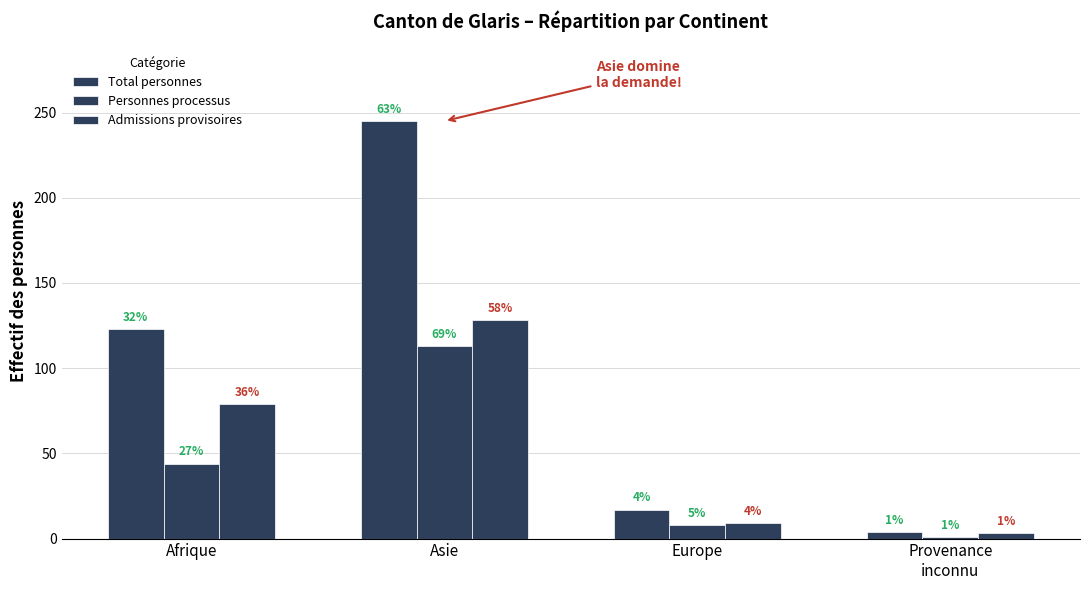

Does the chart contain stacked bars?

No